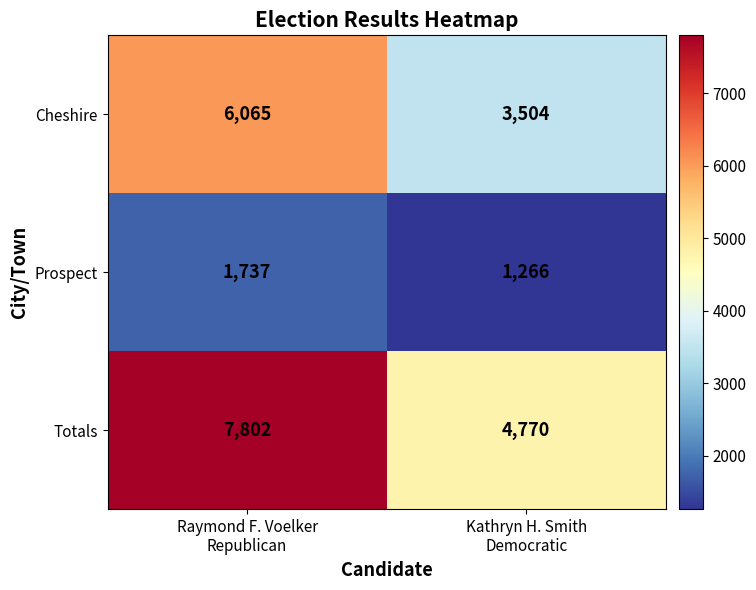

Which series has the largest total across all categories?

Totals